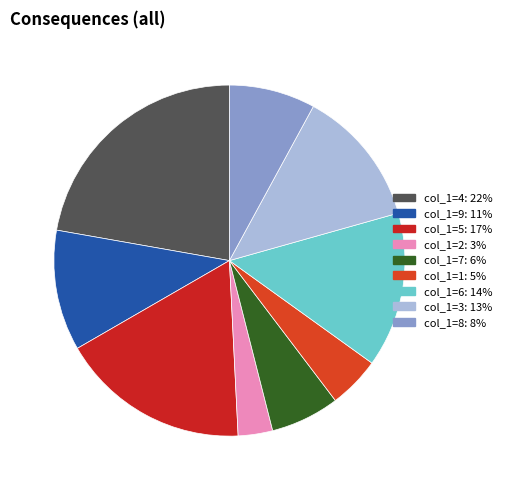

Count the number of slices in the pie.

9